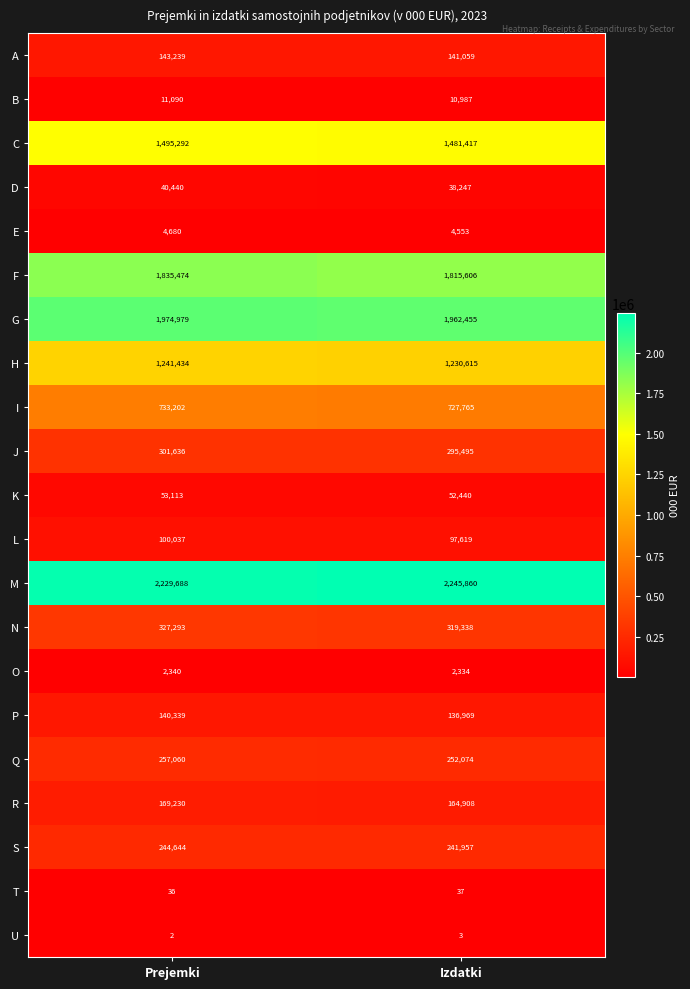

What is the sum of all I values?

1460967